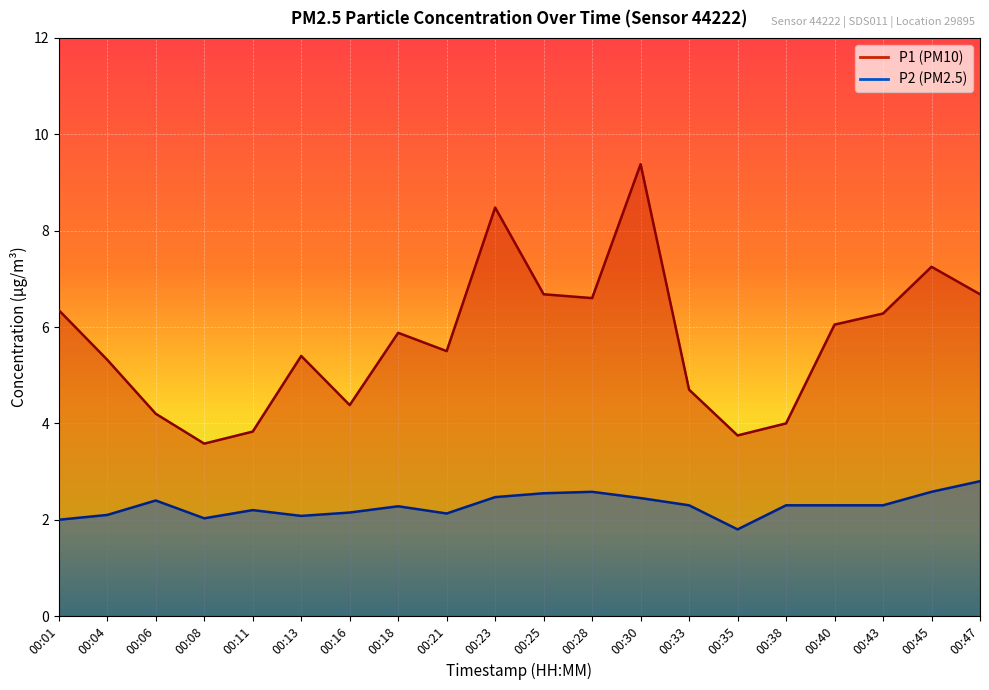

The P2 series shows 3.4 at 00:43. True or false?

False